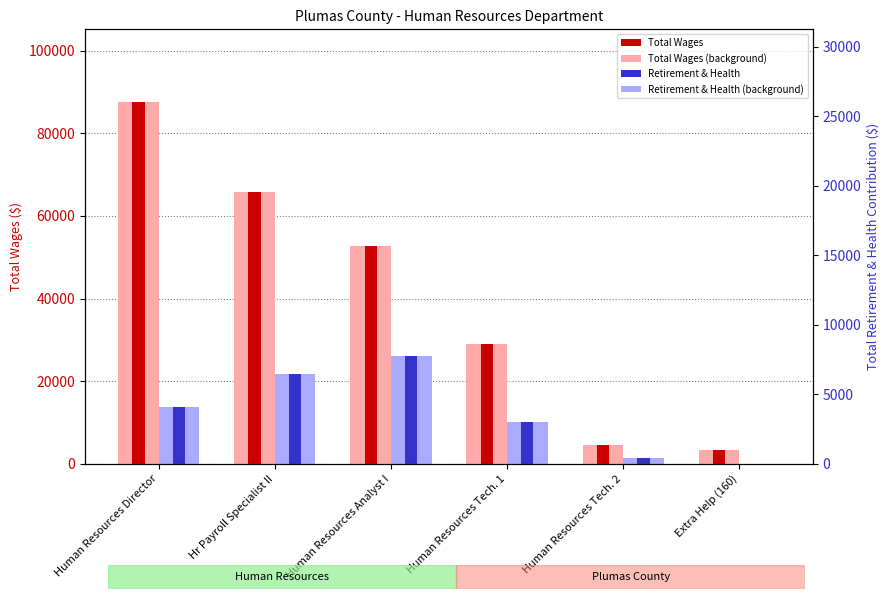

Which category has the lowest value across all series?

Extra Help (160)